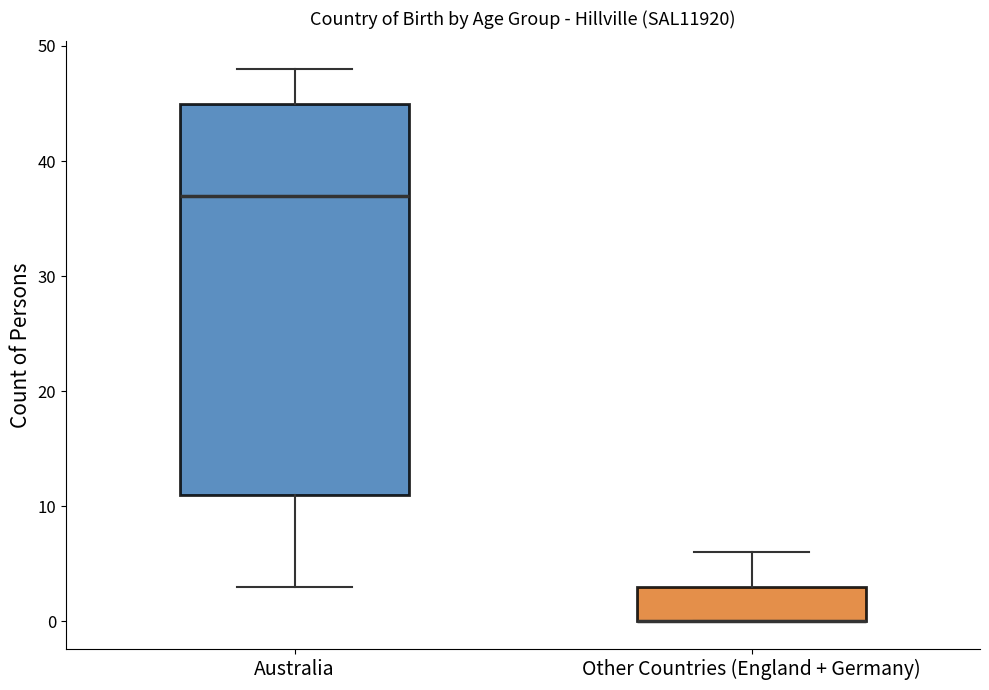

Comparing the boxes themselves (not the whiskers), which one is the tallest?

Australia